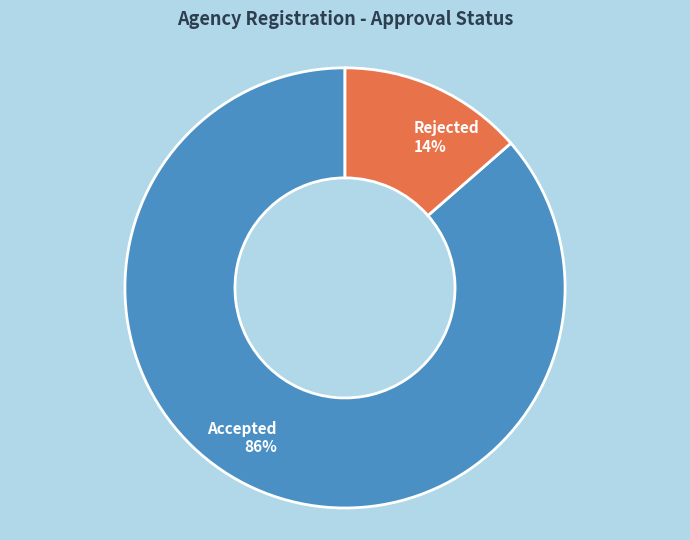

Which slice is the smallest?

Rejected